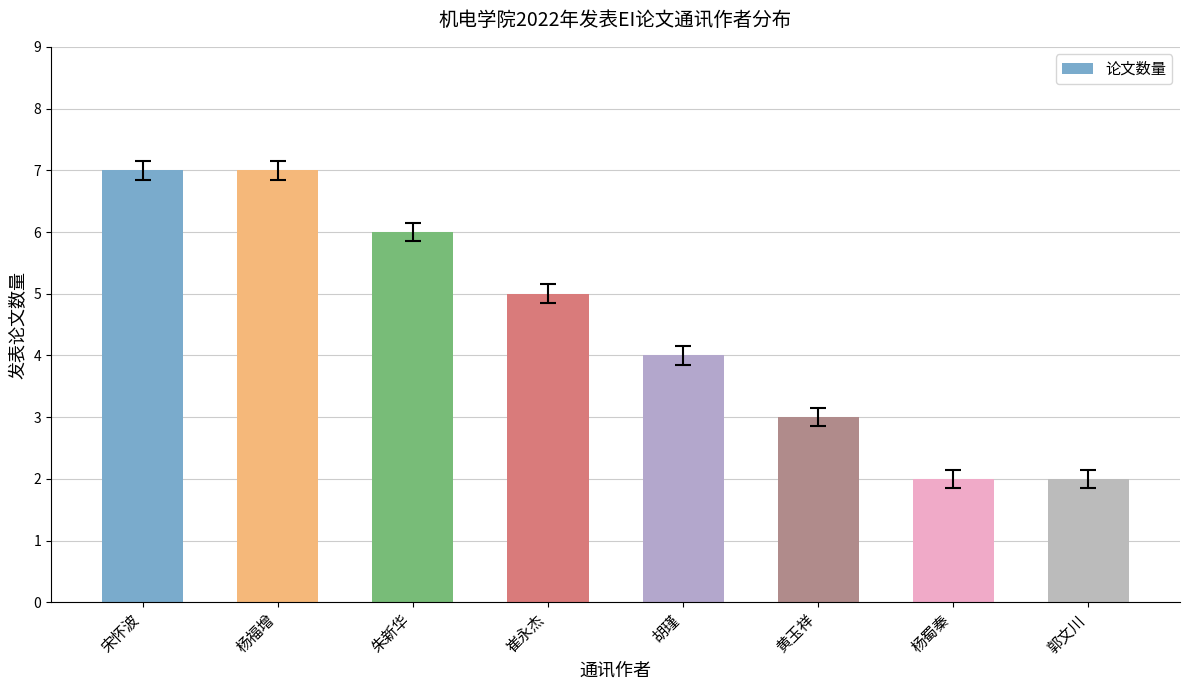

Reading right to left, list all the values displayed in this chart.

郭文川=2	杨蜀秦=2	黄玉祥=3	胡瑾=4	崔永杰=5	朱新华=6	杨福增=7	宋怀波=7